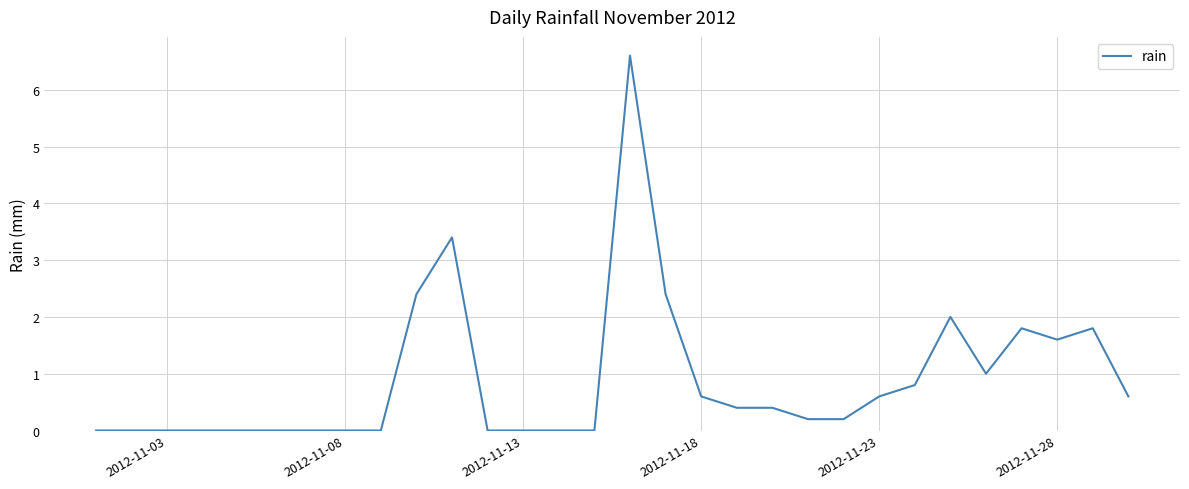

Does the chart display data point markers on the line(s)?

No